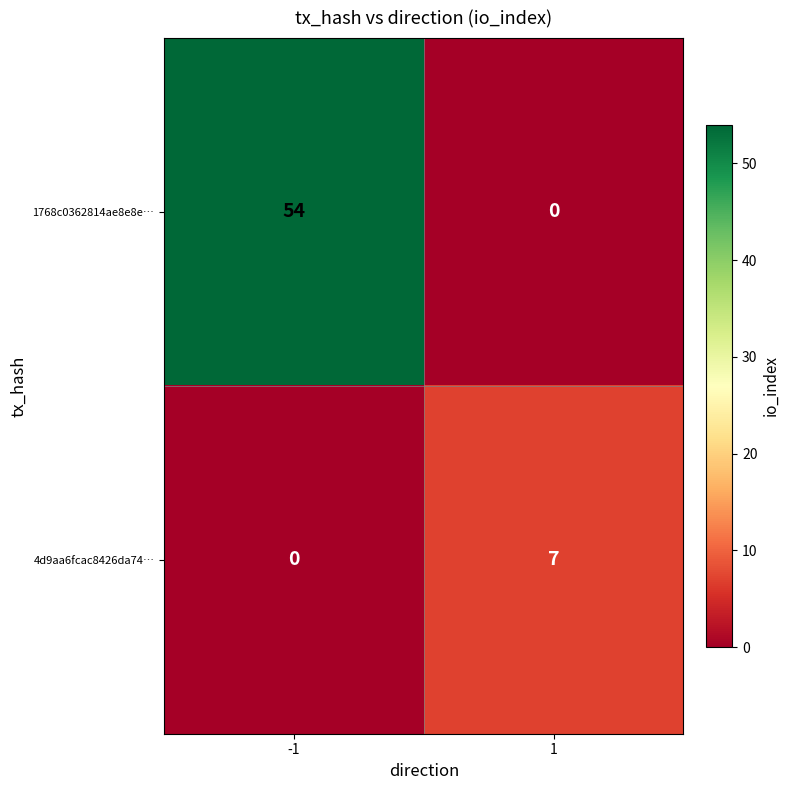

List the series in order of their overall mean, highest first.

1768c0362814ae8e8e…, 4d9aa6fcac8426da74…